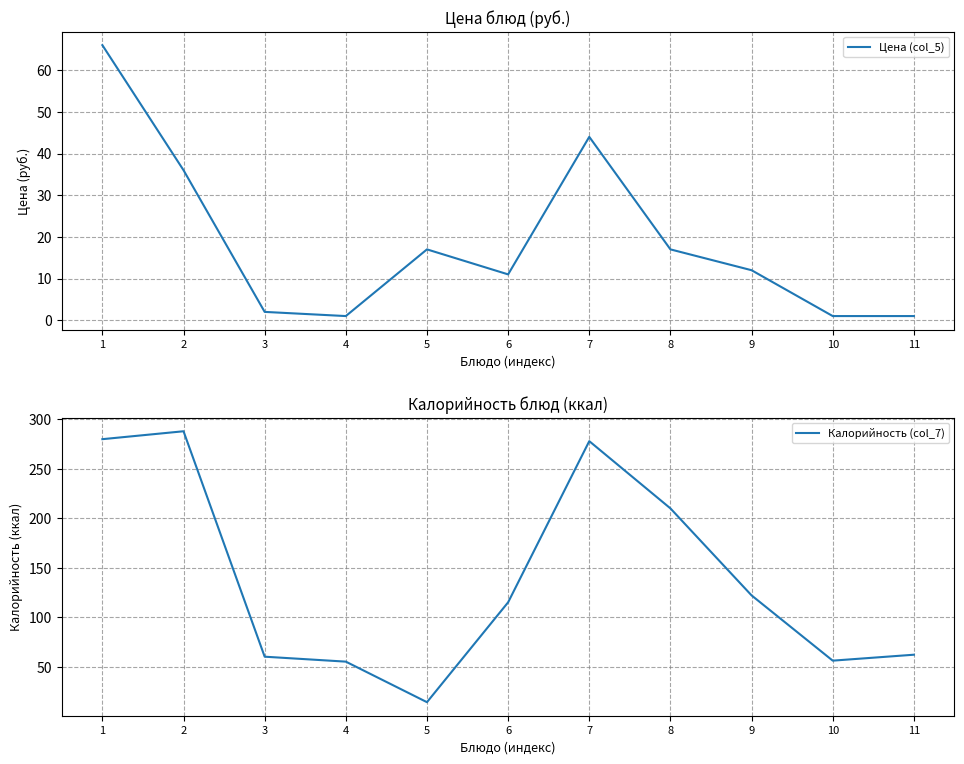

Does the chart display data point markers on the line(s)?

No